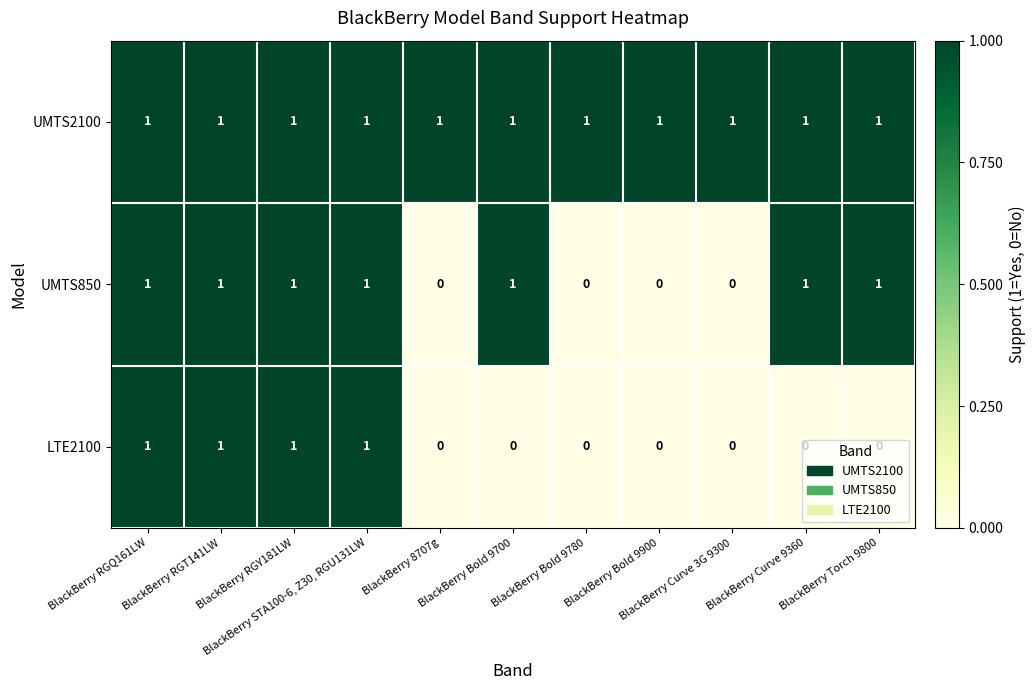

At how many categories does at least one series exceed 0?

11